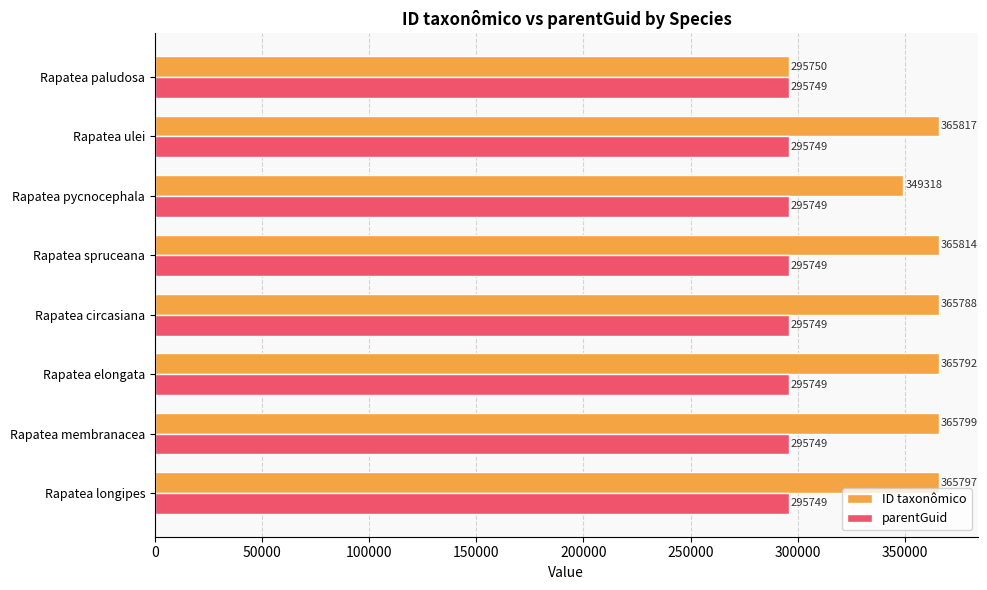

Rank the series by their average value, from highest to lowest.

ID taxonômico, parentGuid